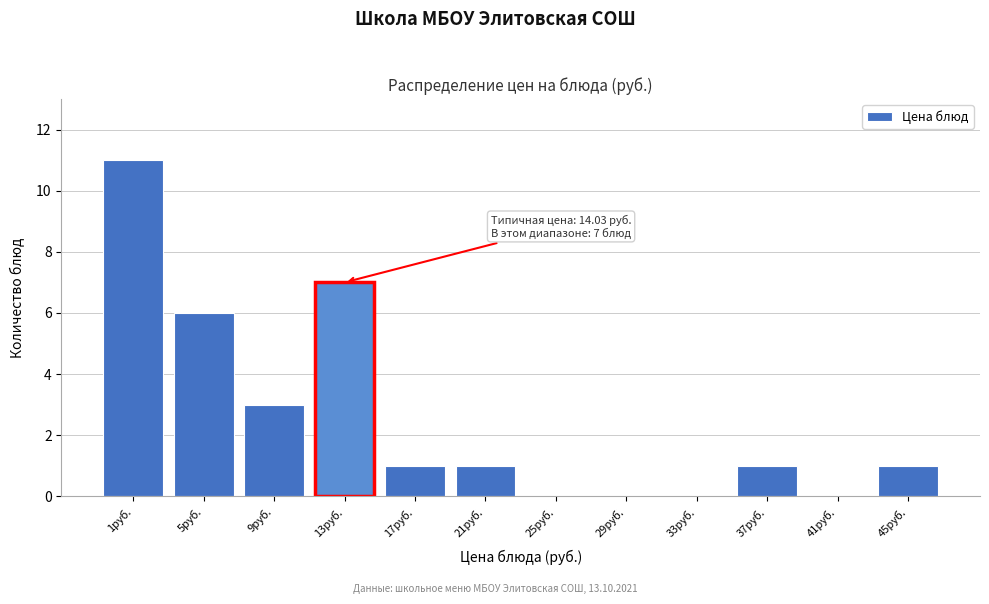

Reading left to right, extract all data points from this chart.

1руб.=11	5руб.=6	9руб.=3	13руб.=7	17руб.=1	21руб.=1	25руб.=0	29руб.=0	33руб.=0	37руб.=1	41руб.=0	45руб.=1